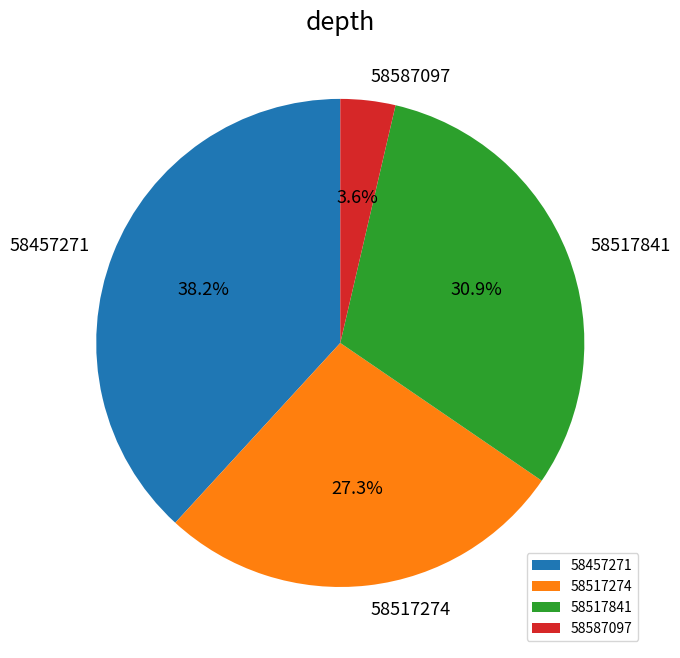

The 58517274 slice represents 27% of the pie. True or false?

True